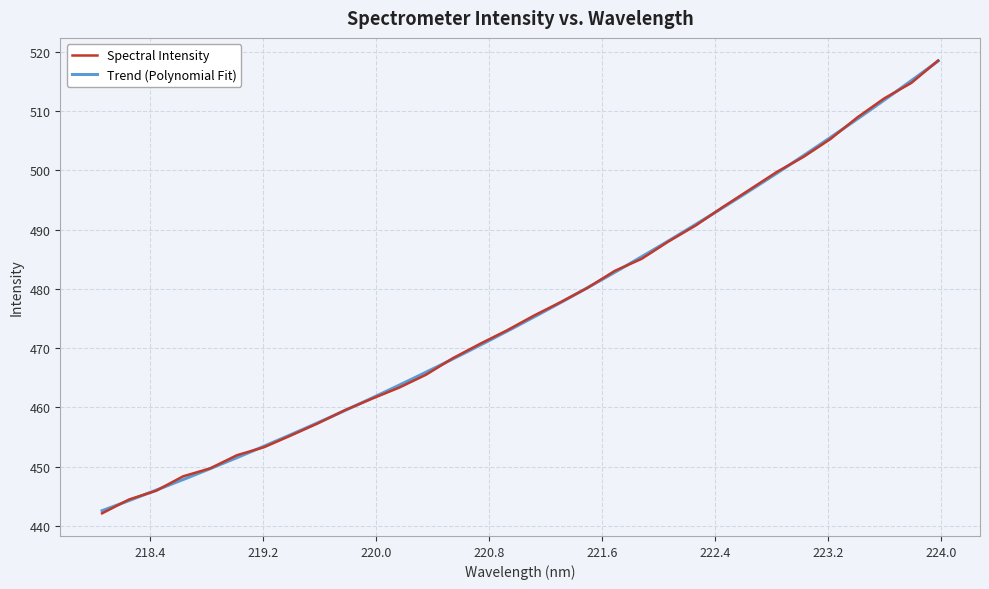

What position from the right is 220.3533?

20